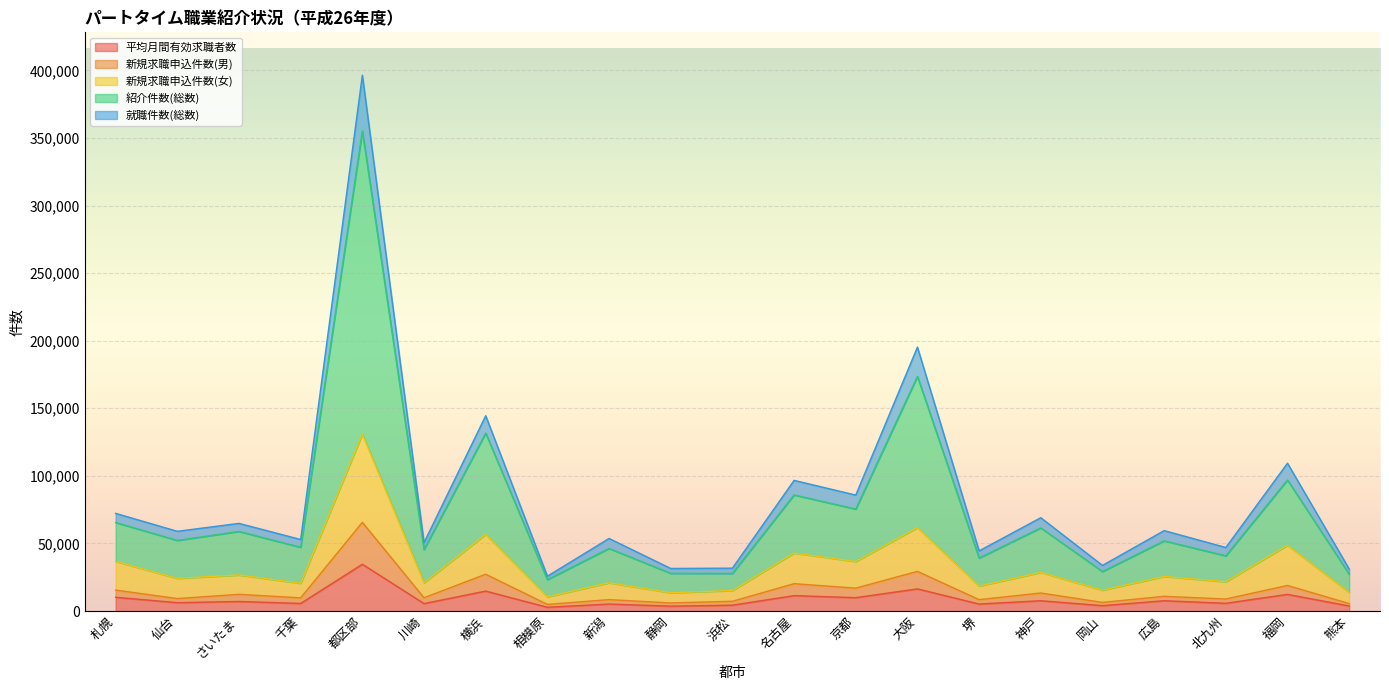

At which category is the sum across all series the highest?

都区部